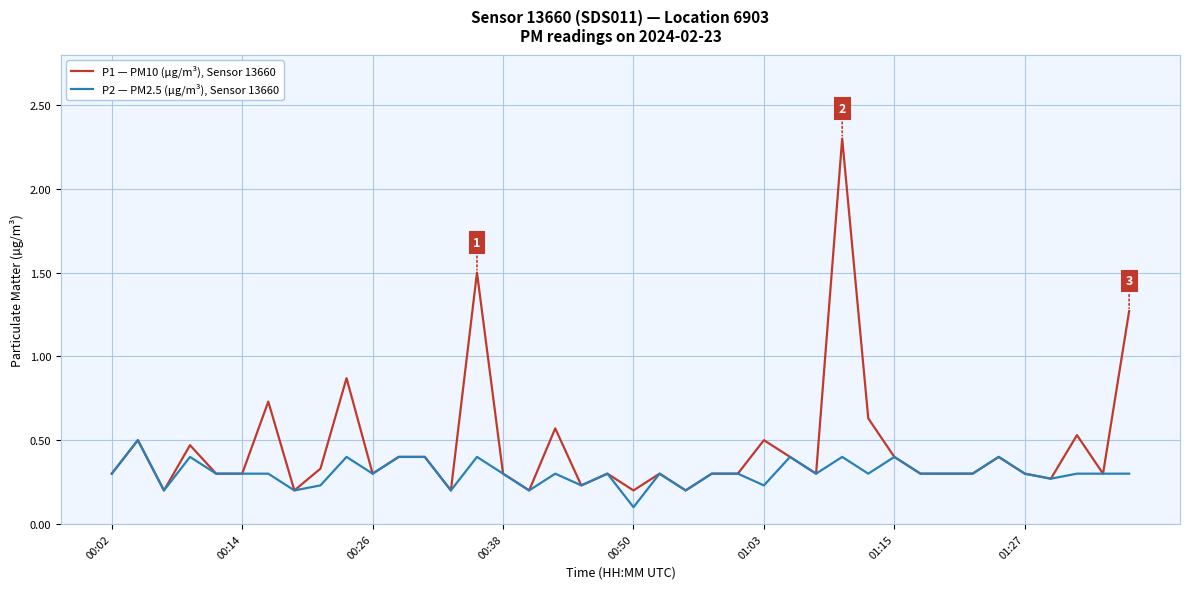

What is the highest value of the P1 — PM10 (µg/m³), Sensor 13660 series?

2.3